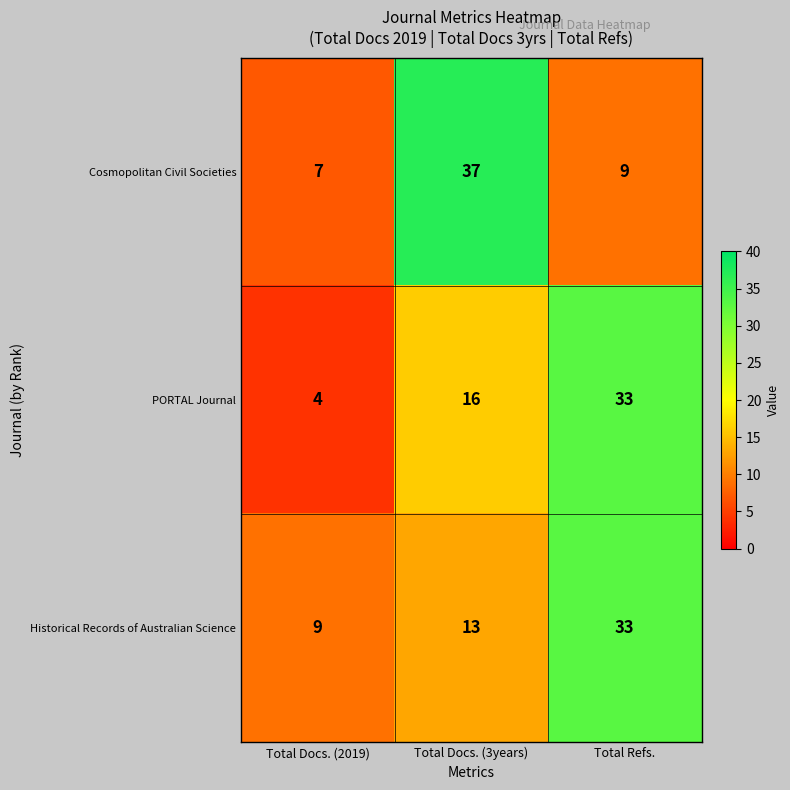

At how many categories does at least one series exceed 24?

2